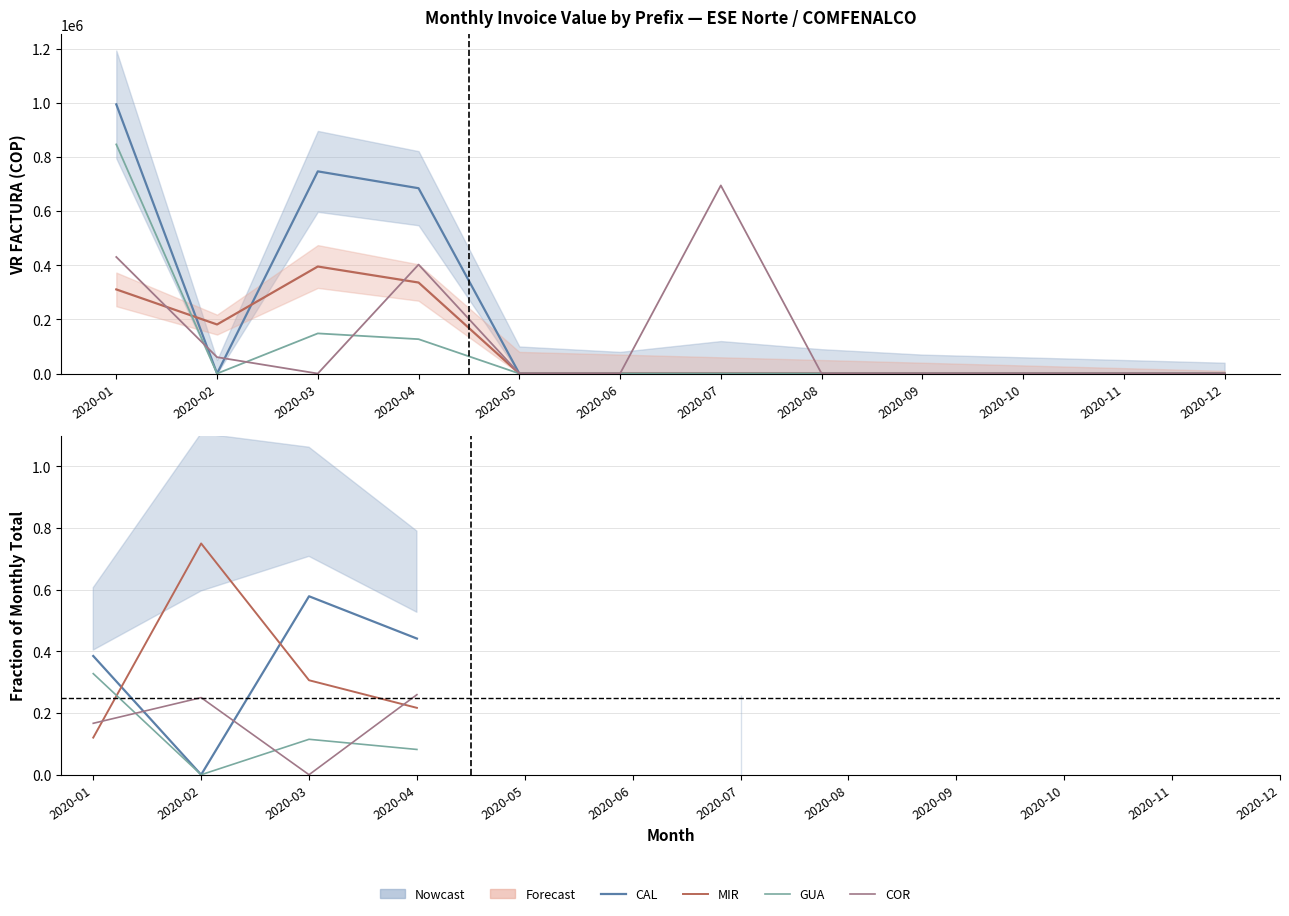

Which series has the largest total across all categories?

VR_FACTURA_CAL